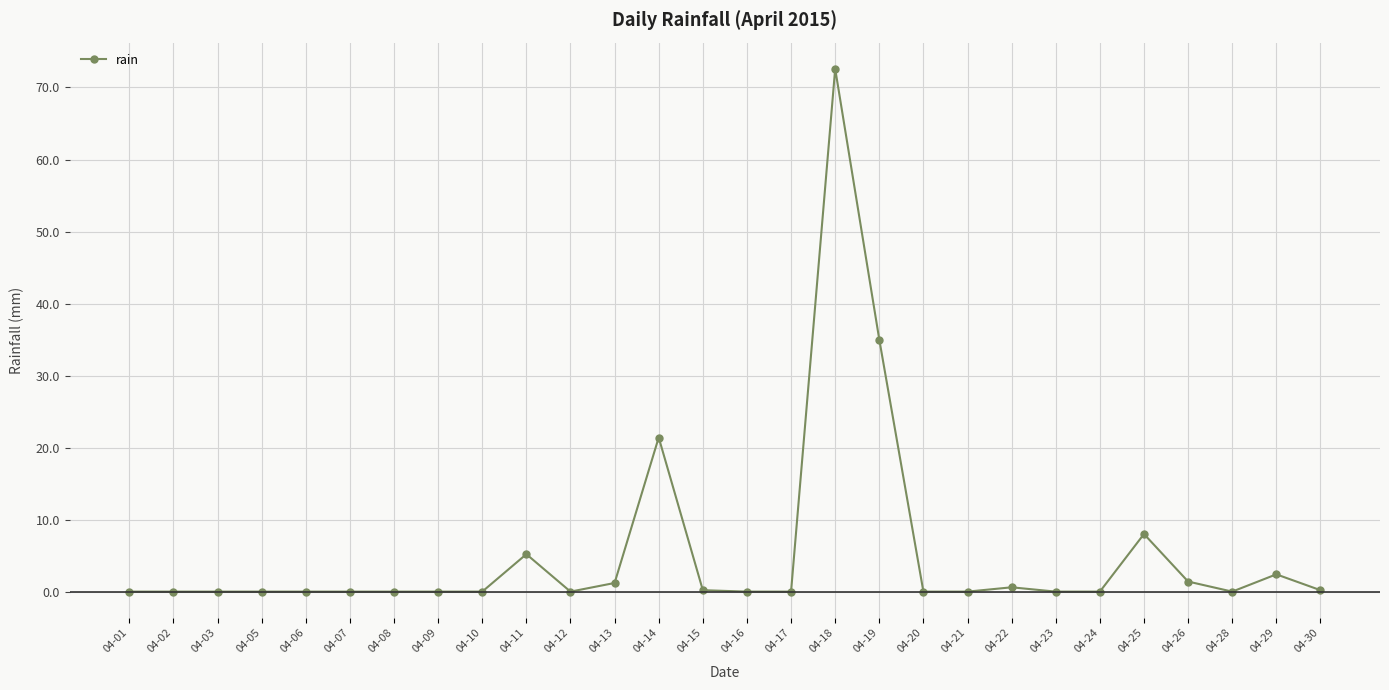

Where is the data nearest to the value 36?

04-19